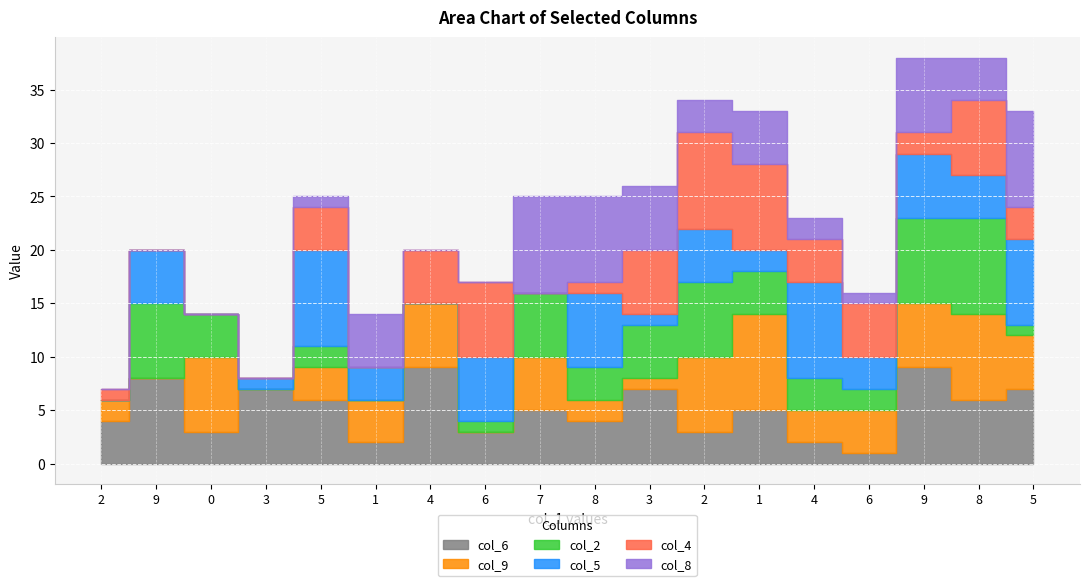

How many positive values does the col_8 series have?

12